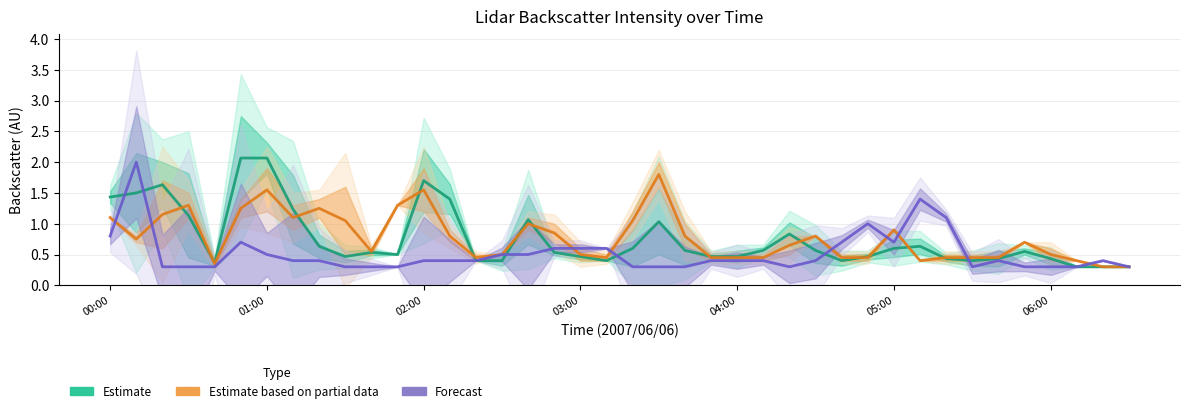

How many lines are shown in the chart?

3